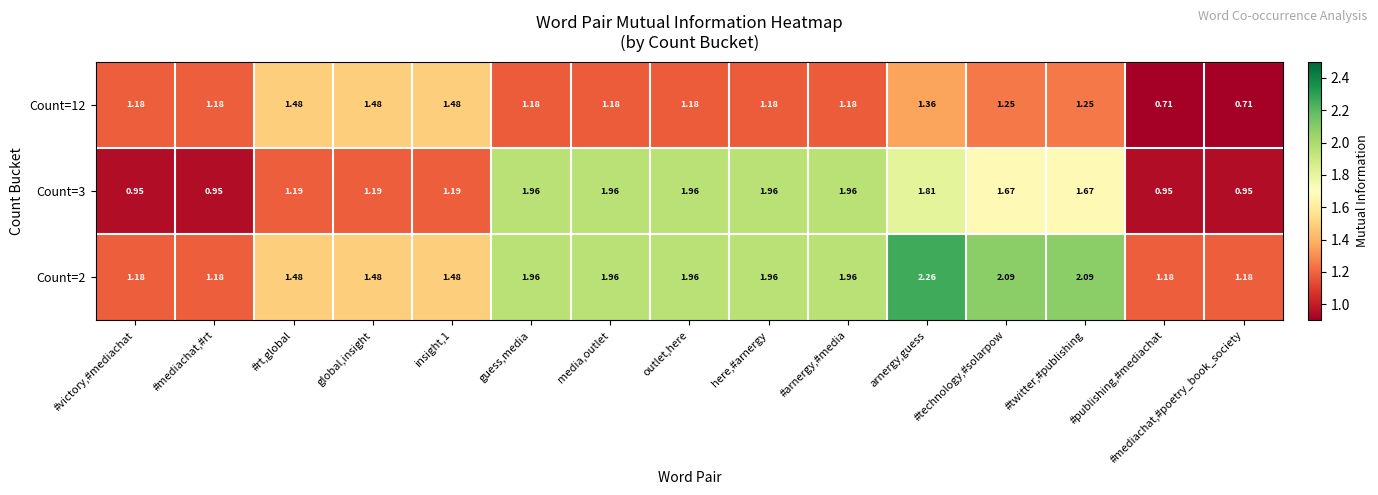

What is the total value across all series at #technology,#solarpow?

5.0